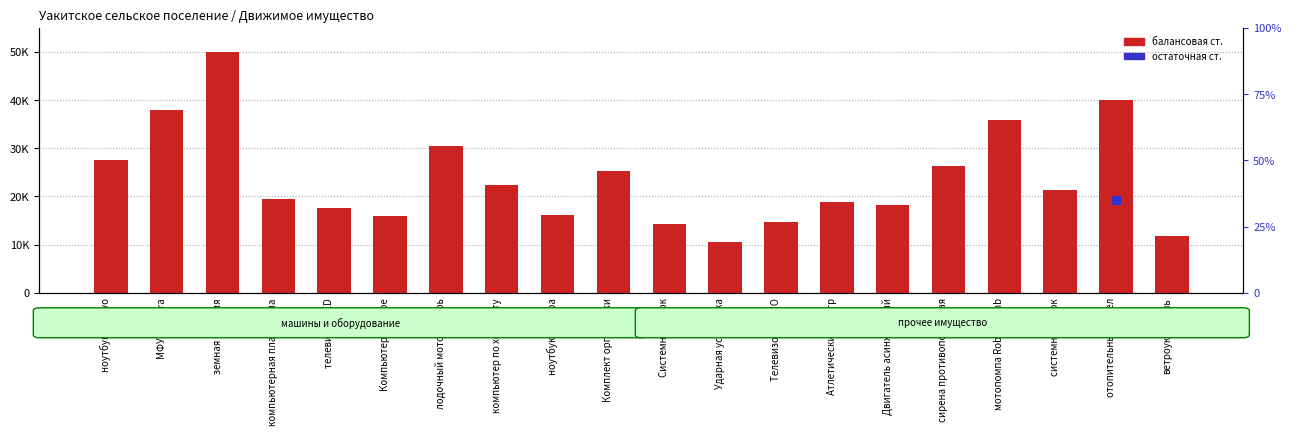

What is the change in value from земная станция to отопительный котел?

-9900.0